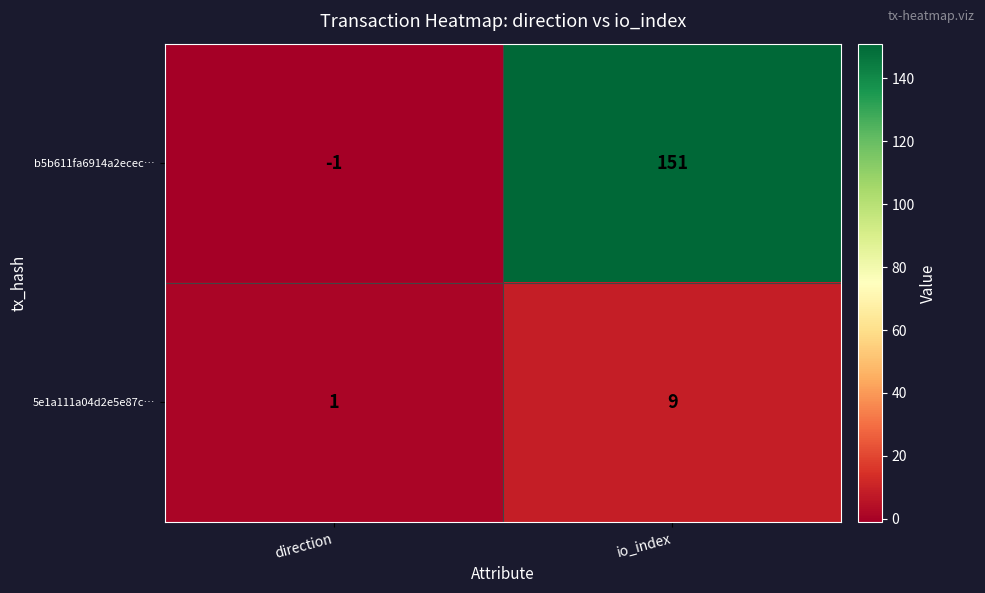

At how many categories does at least one series exceed 48?

1